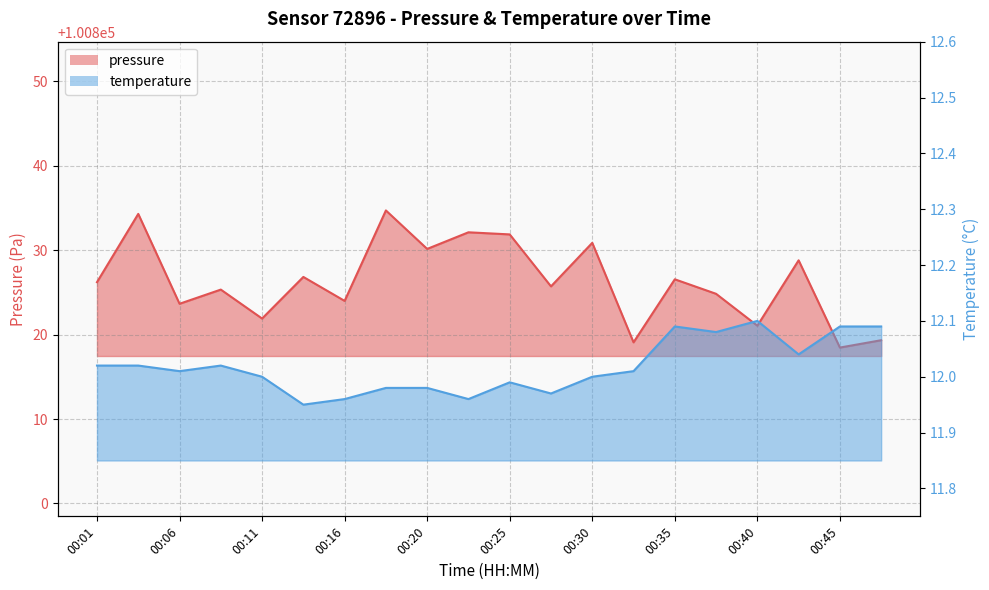

List the series in order of their peak value, lowest first.

temperature, pressure